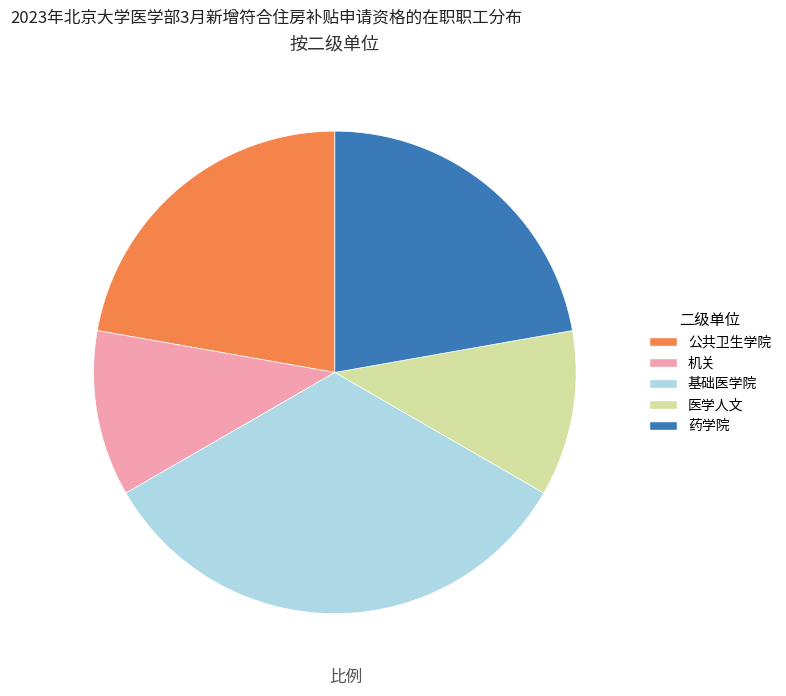

Do 机关 and 药学院 together represent more than half of the pie?

No